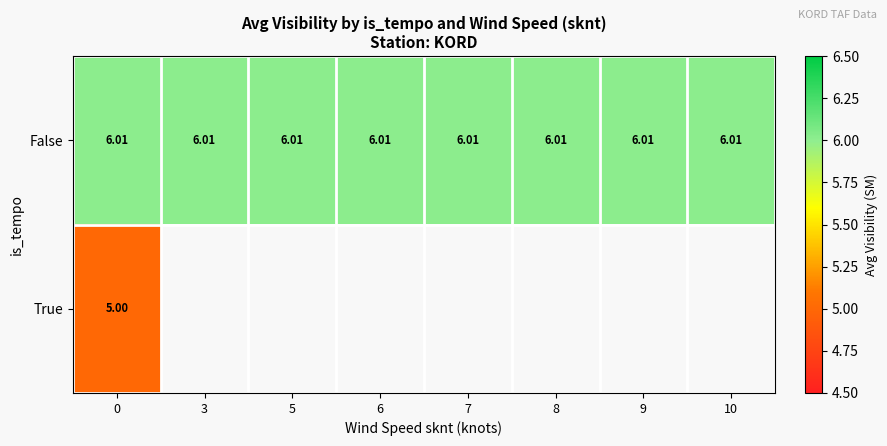

What is the maximum value for False?

6.0